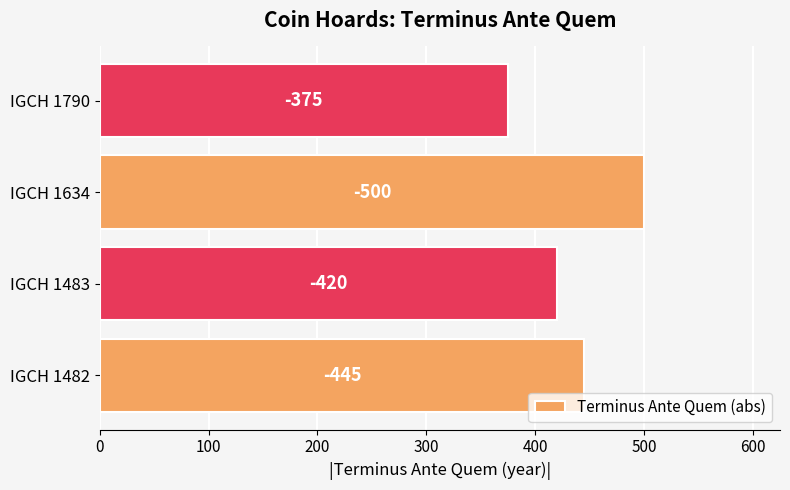

Does the chart contain any negative values?

No